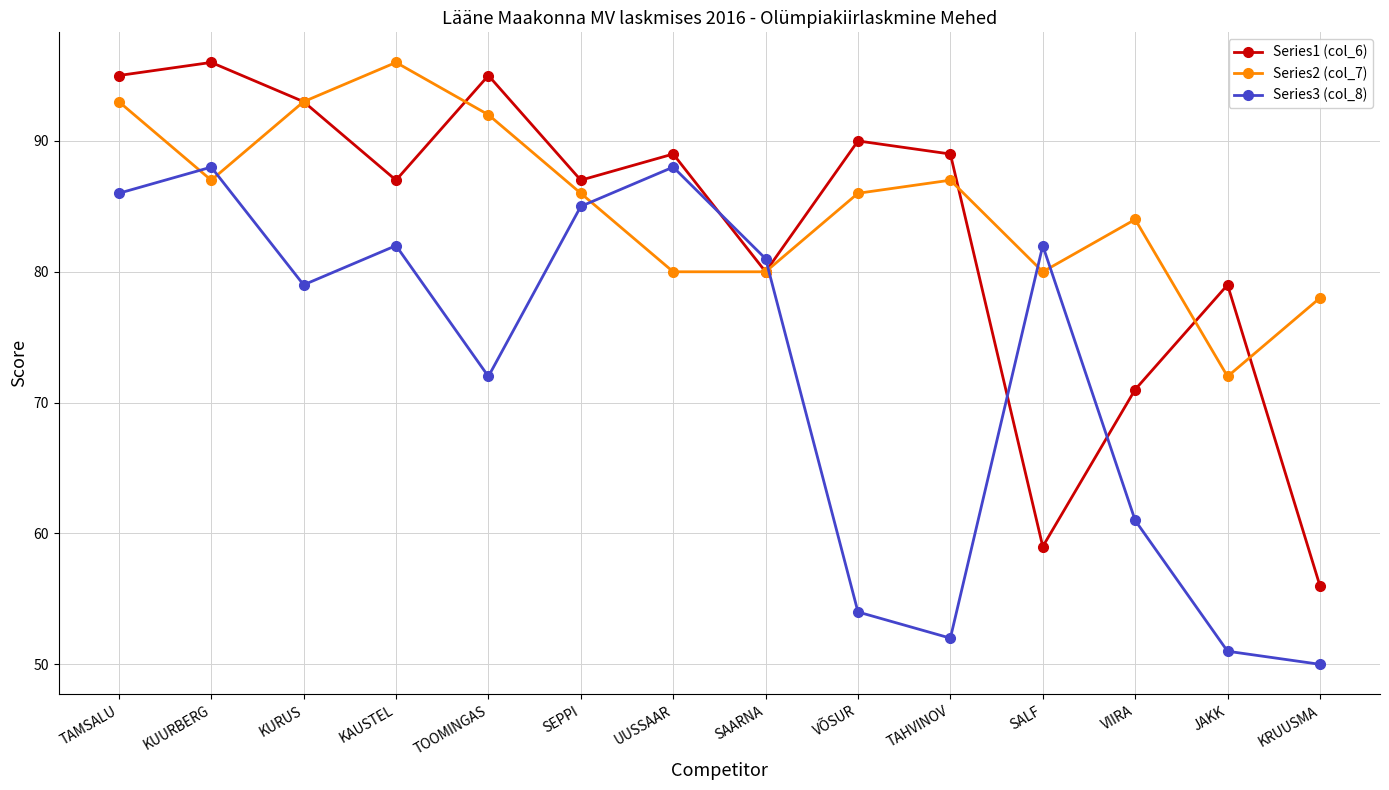

Which series changed the most between SAARNA and SALF?

Series1 (col_6)